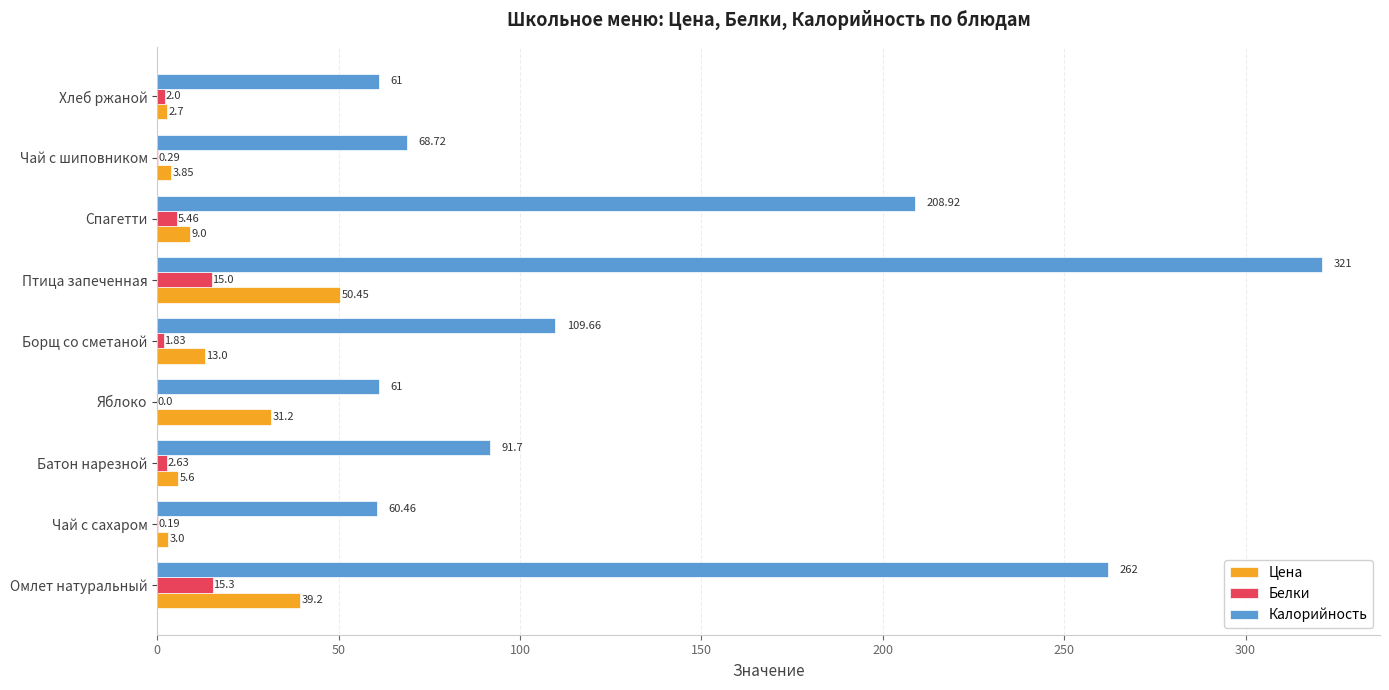

What is the sum of the Цена values at Борщ со сметаной and Батон нарезной?

18.6